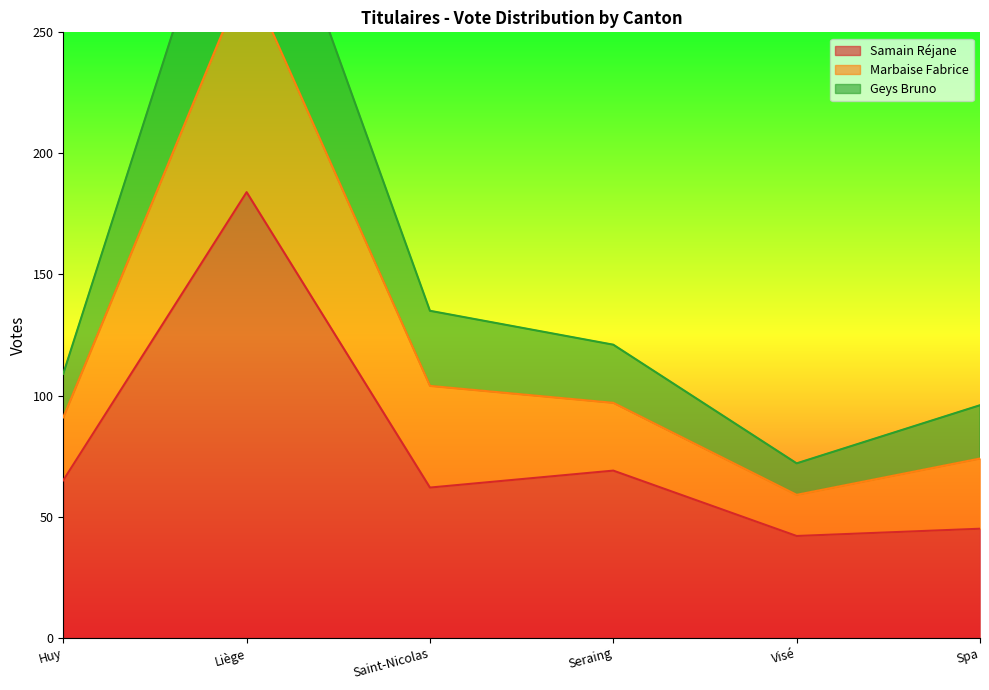

What is the difference between the Geys Bruno values at Liège and Huy?

183